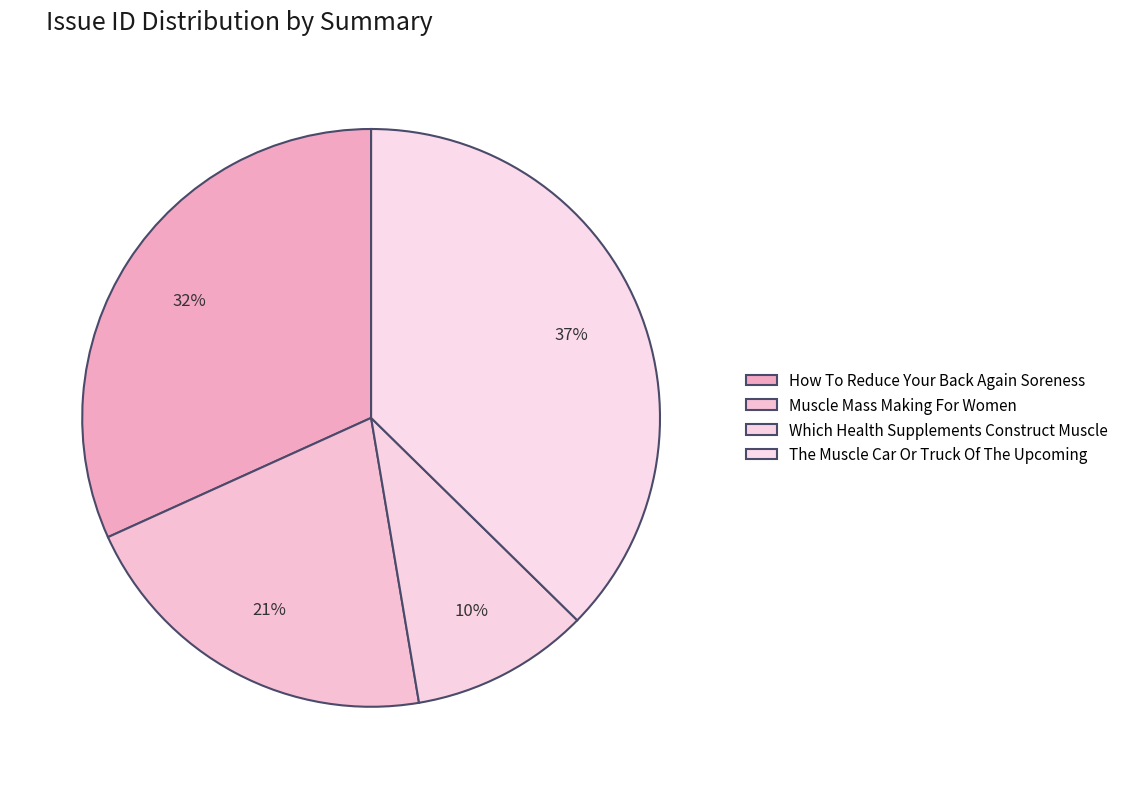

How many slices are in this pie chart?

4